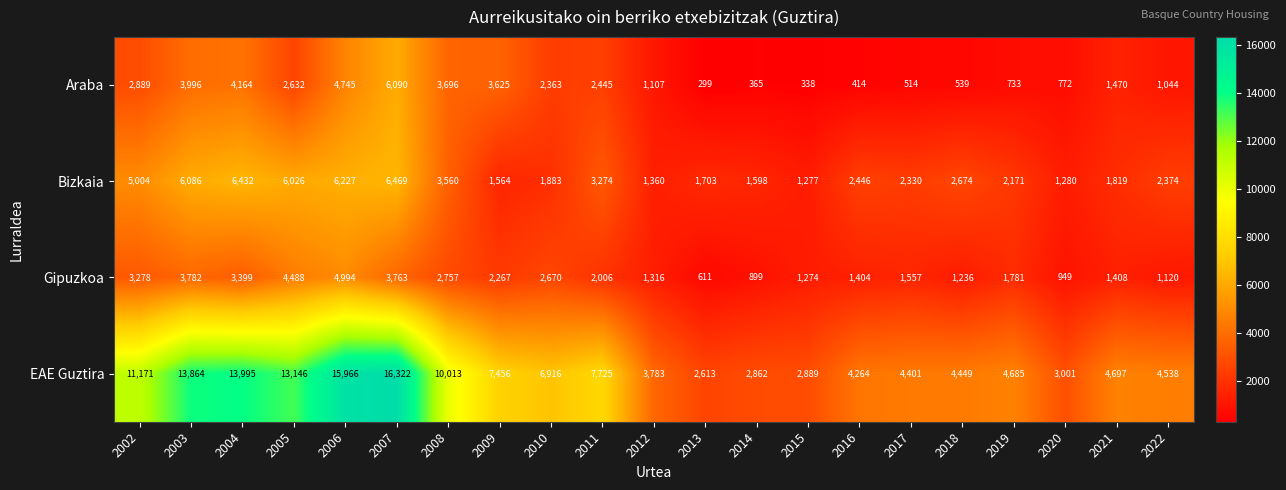

How many distinct data groups are displayed?

4